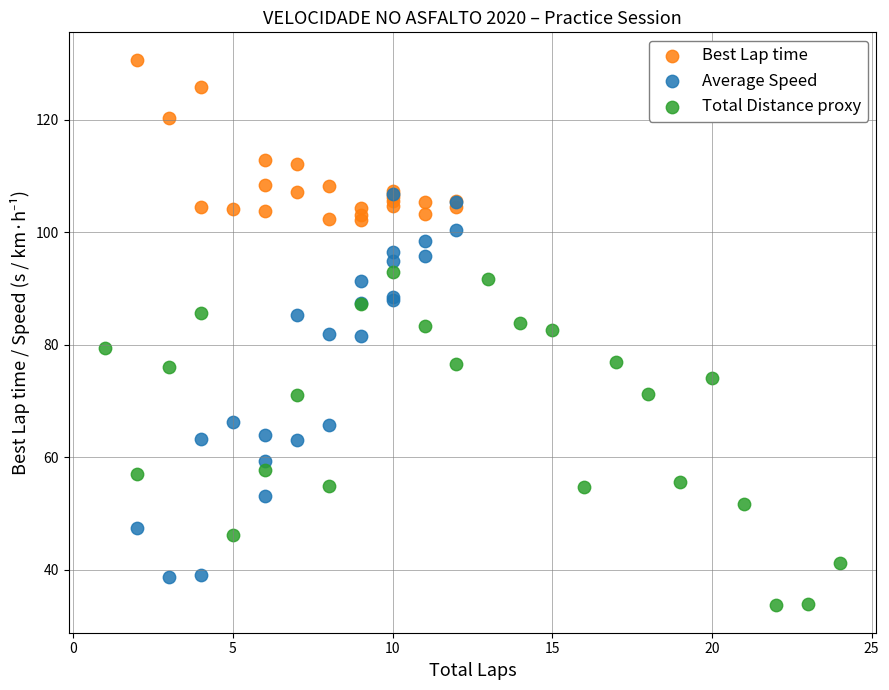

Which series reaches the maximum Y coordinate?

Best Lap time